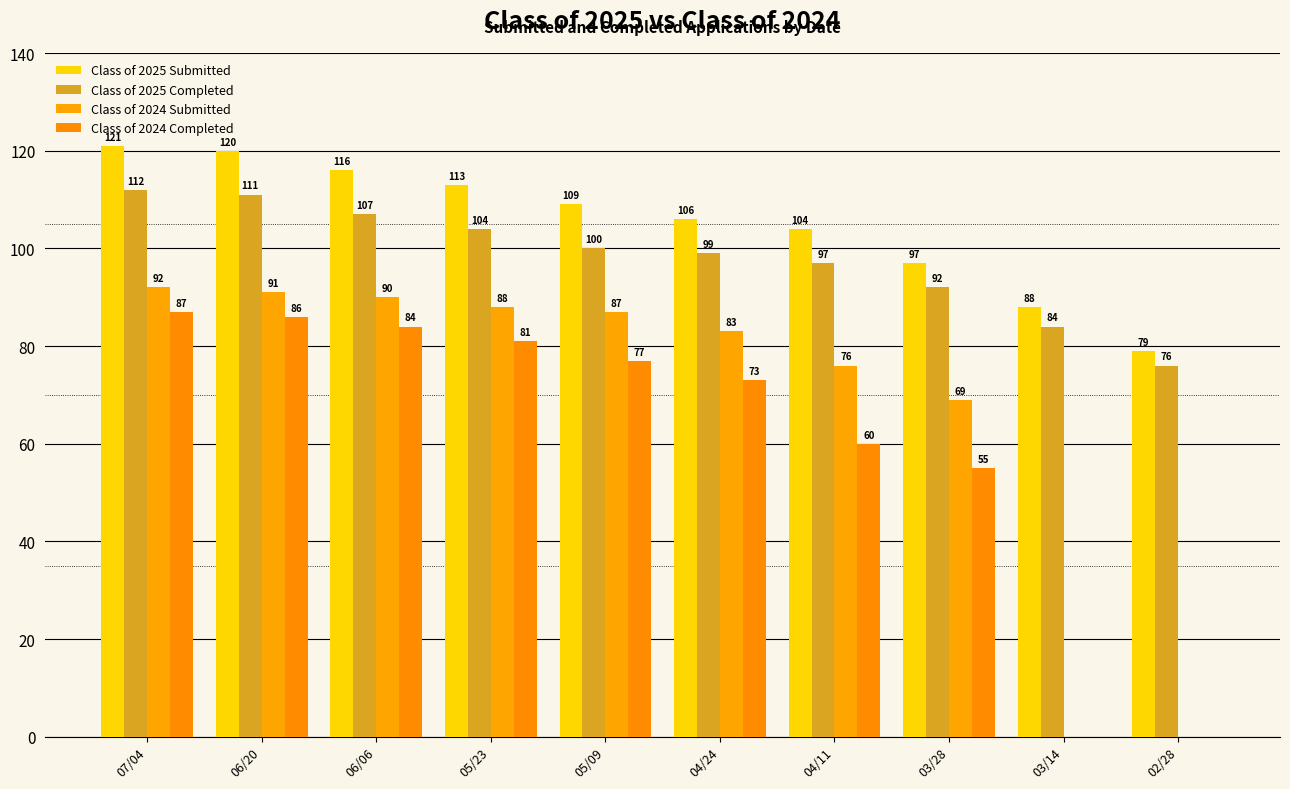

How many distinct data groups are displayed?

4